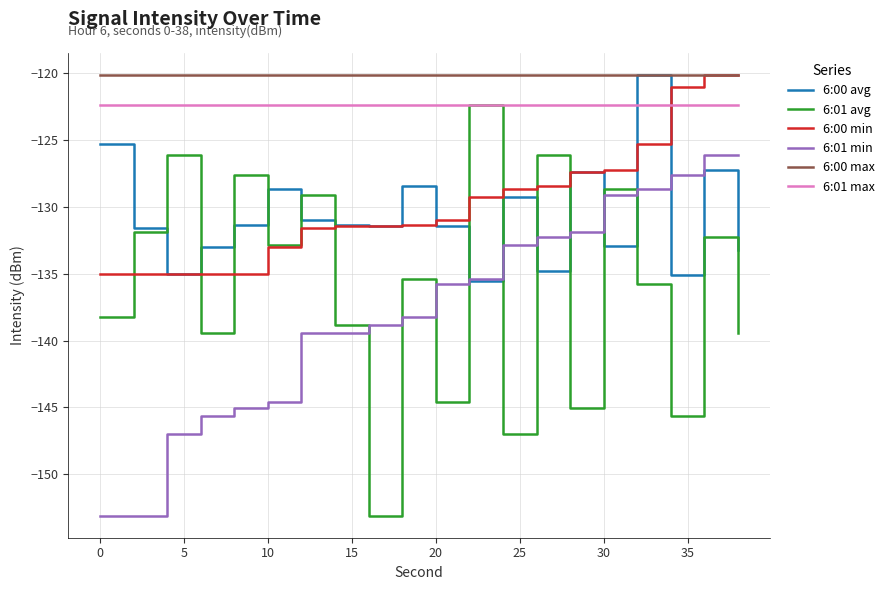

What are all the series names shown in the legend?

6:00 avg, 6:01 avg, 6:00 min, 6:01 min, 6:00 max, 6:01 max